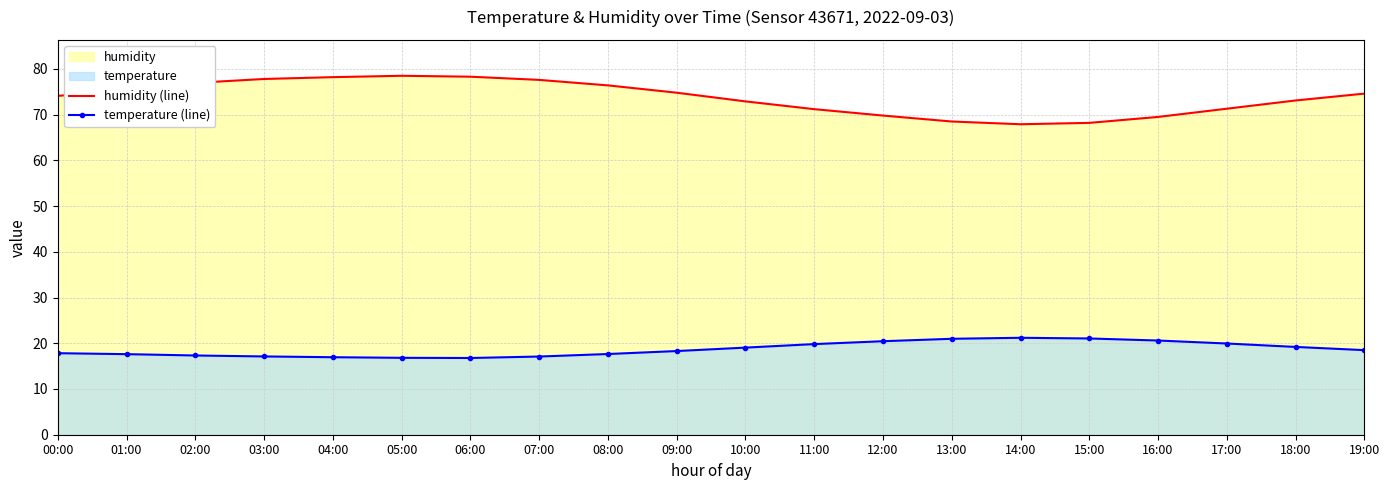

Which series has the largest total across all categories?

humidity (line)